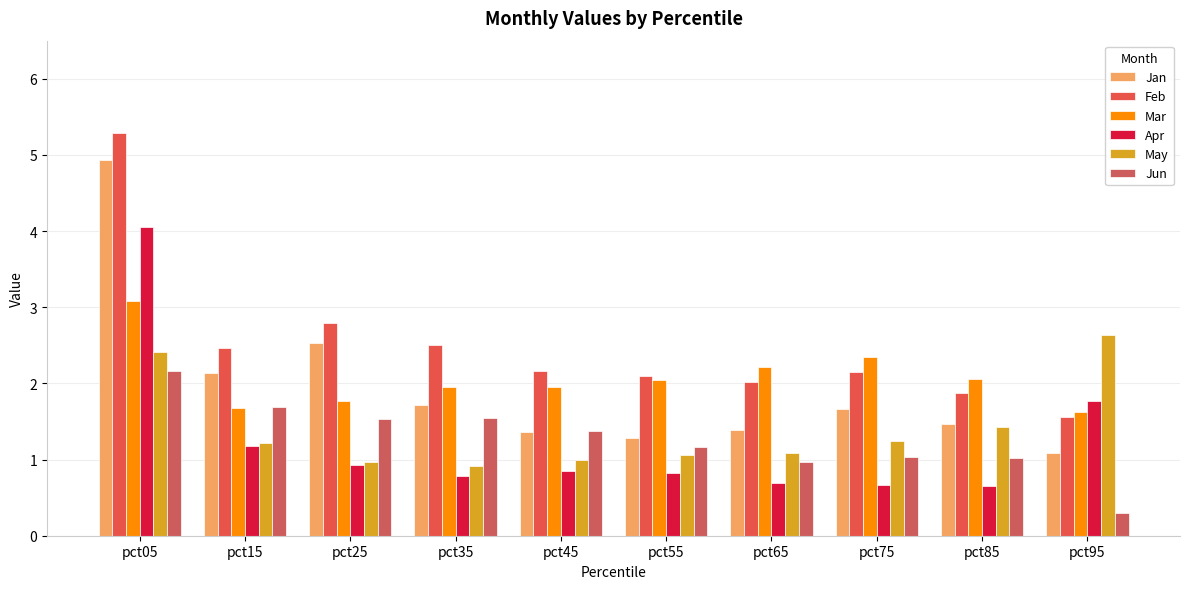

What is the value of the Mar bar at the 3rd from the left?

1.8